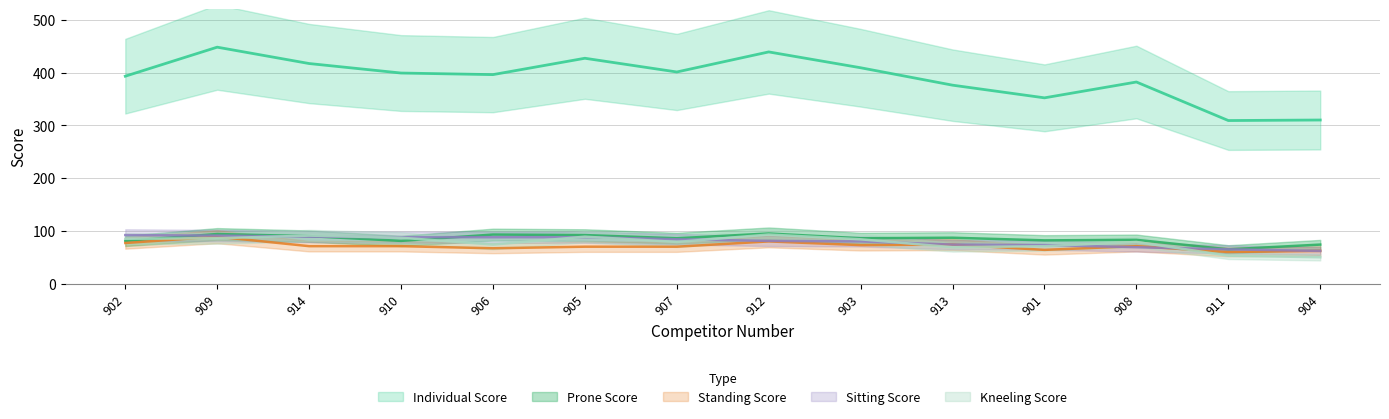

What is the value of the Individual Score point at the 2nd from the left?

448